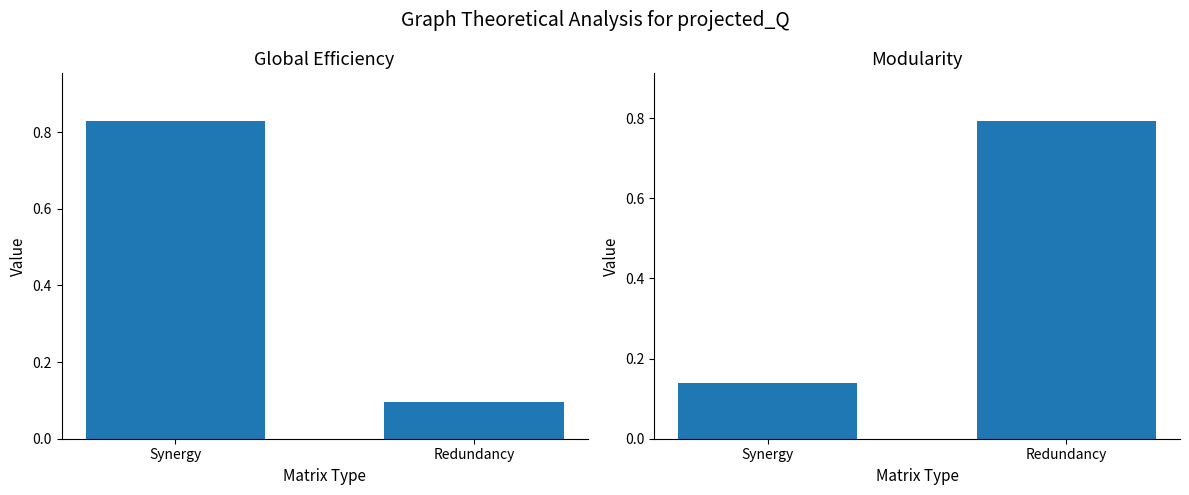

List the labels in order of Redundancy value, largest first.

Redundancy, Synergy